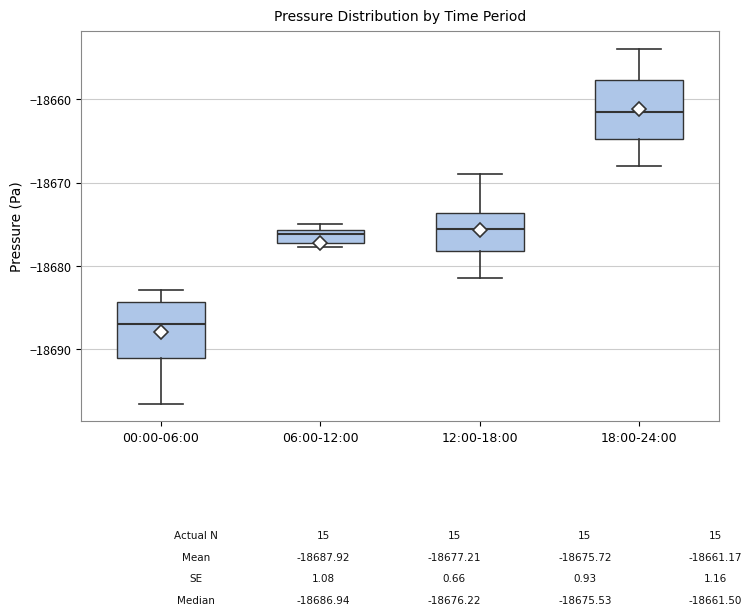

Which box's median line is the lowest?

00:00-06:00